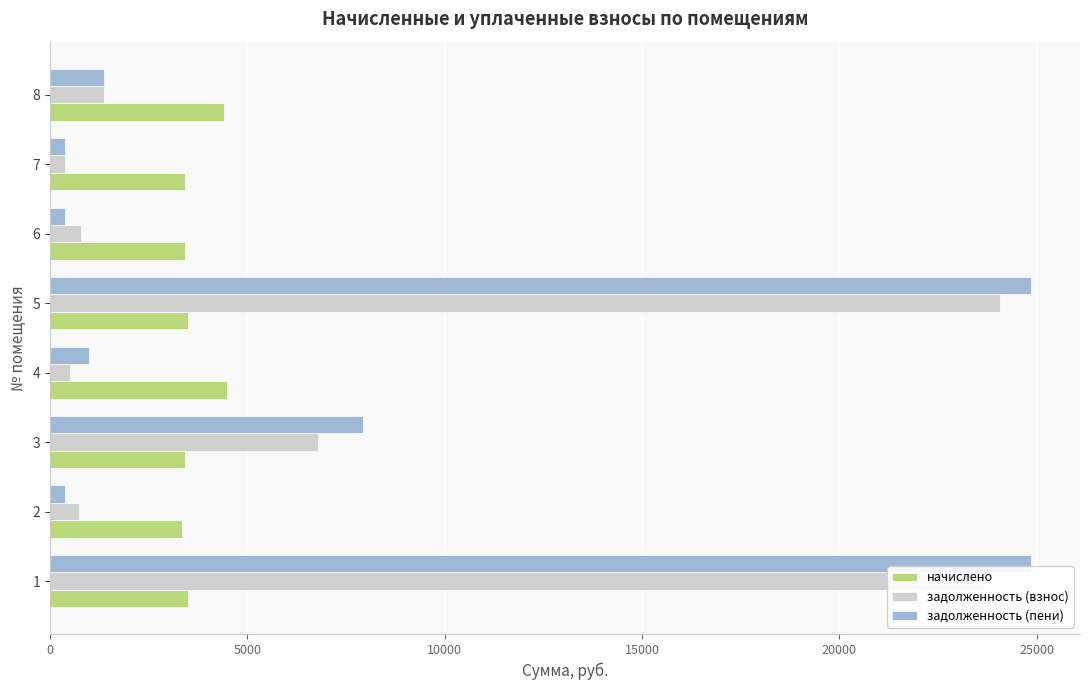

What is the highest value of the начислено series?

4478.4